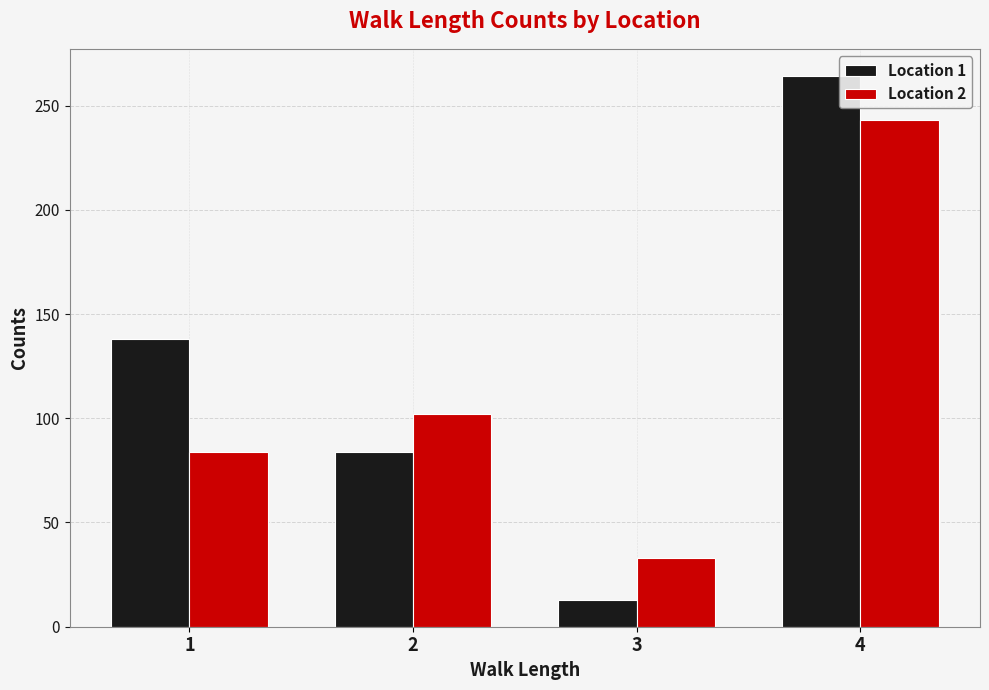

What is the difference between the Location 2 values at 1 and 3?

51